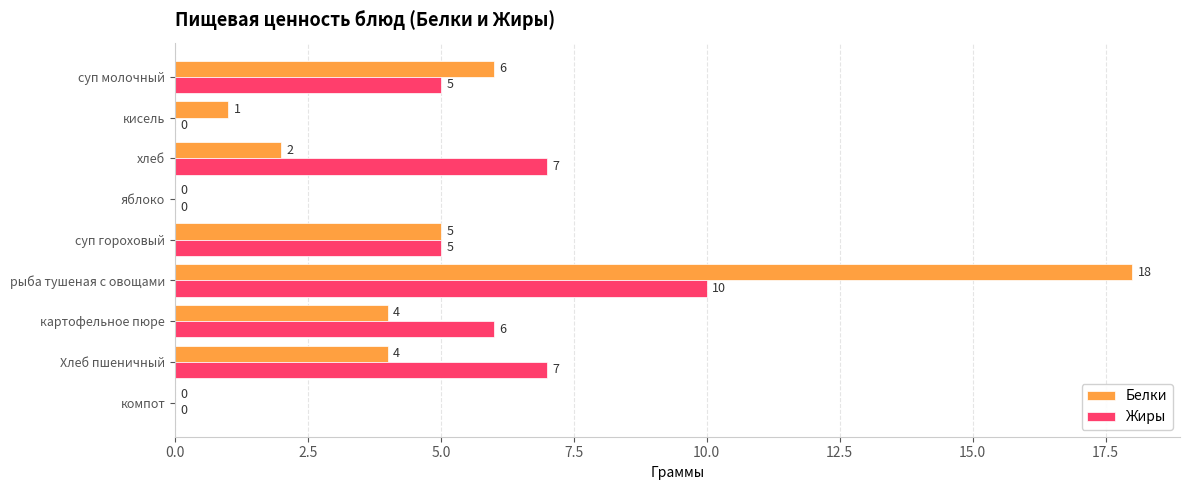

Which series has the widest spread of values?

Белки